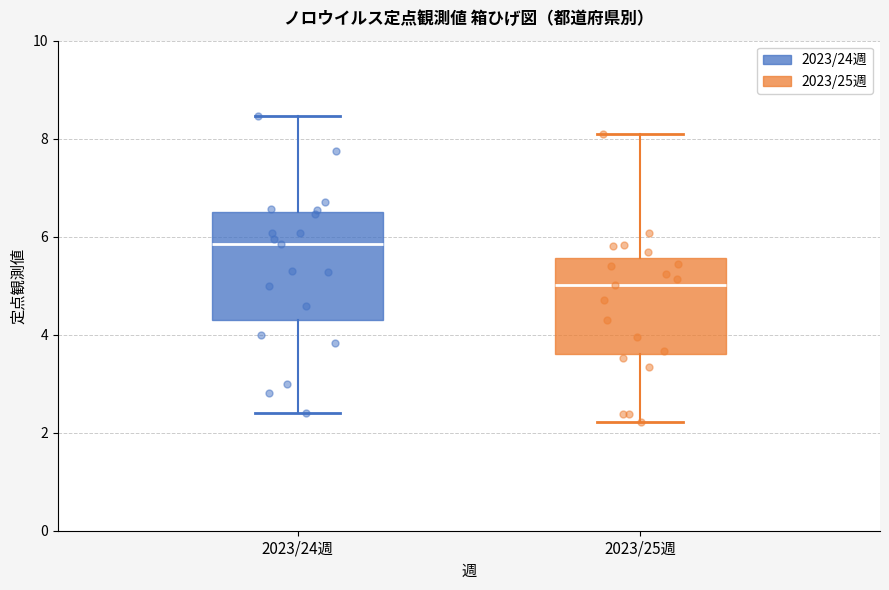

Reading left to right, transcribe this box plot: for each box, give where its median line is, the range the box spans, and where its two whiskers end, as read against the y-axis. The values are not printed on the chart, so give them approximately, as read against the axis.

2023/24週: median 5.8, box 4.2 to 6.6, whiskers 2.4 to 8.4
2023/25週: median 5.0, box 3.6 to 5.6, whiskers 2.2 to 8.0